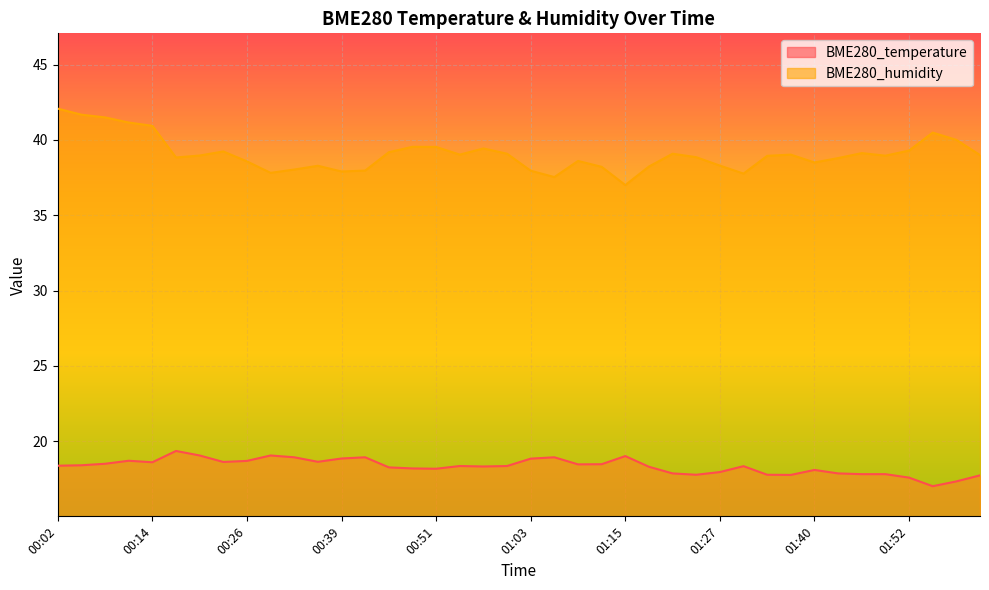

Does the chart display data point markers on the line(s)?

No